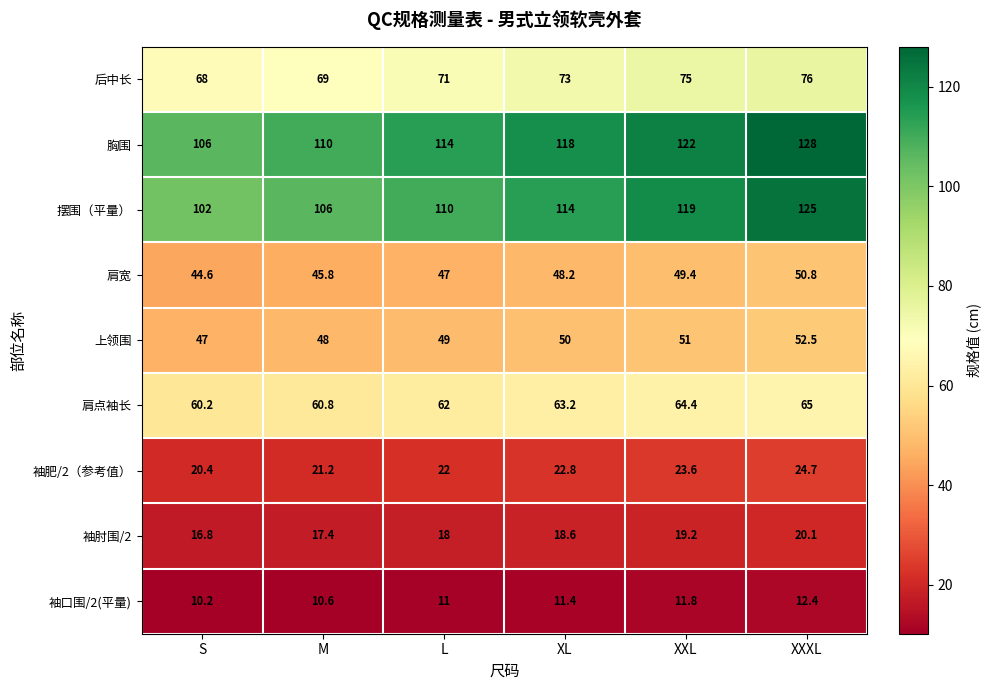

What is the minimum value shown in the chart?

10.2